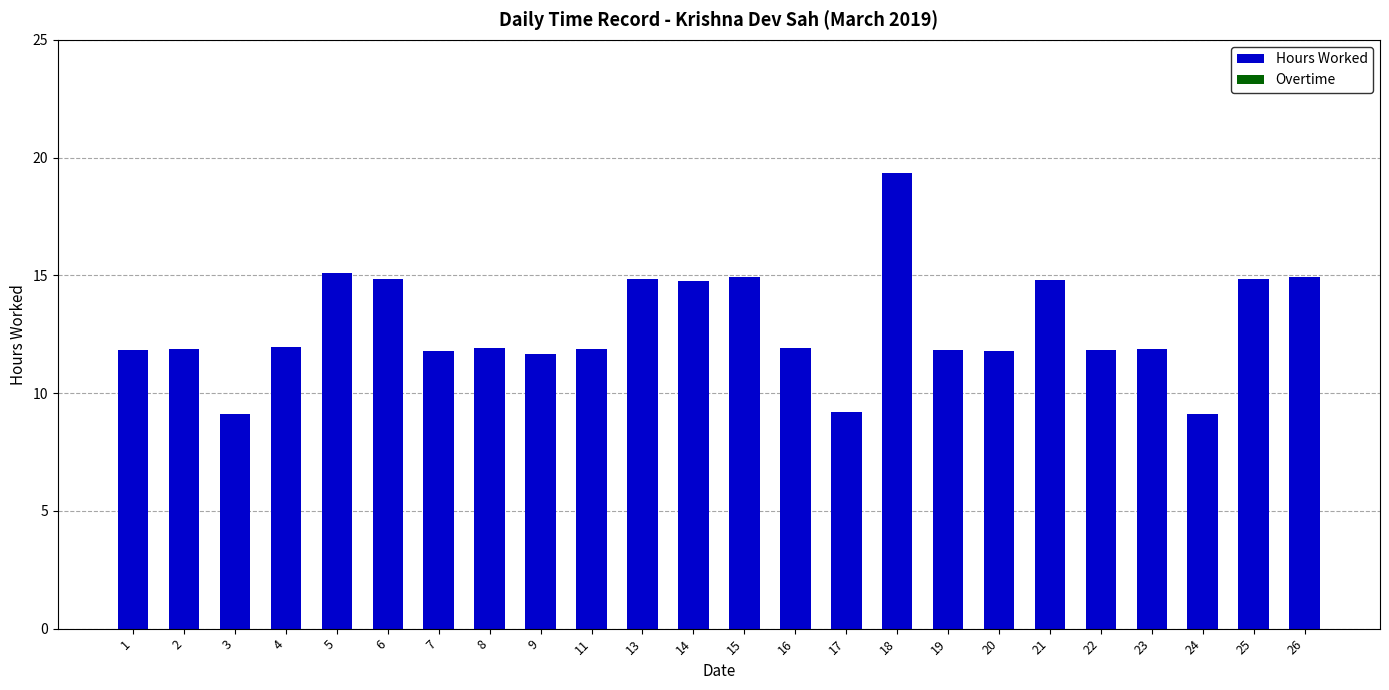

True or false: the data shows 14.9 at 6.

True